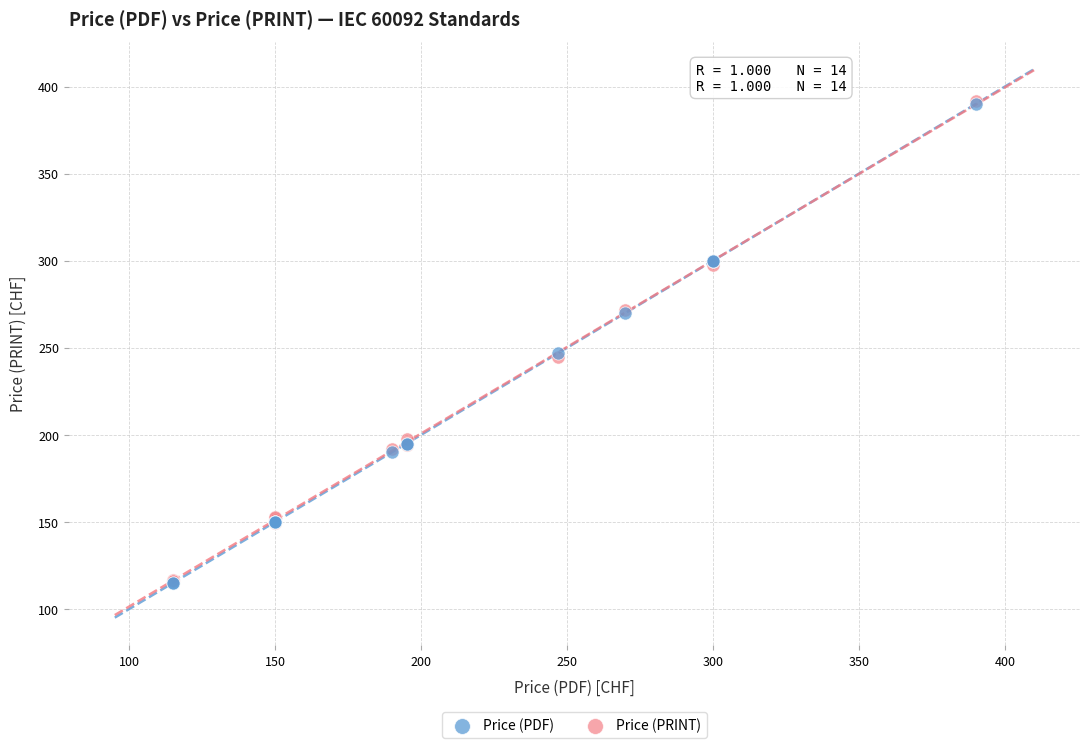

What are all the series names shown in the legend?

Price (PDF), Price (PRINT)